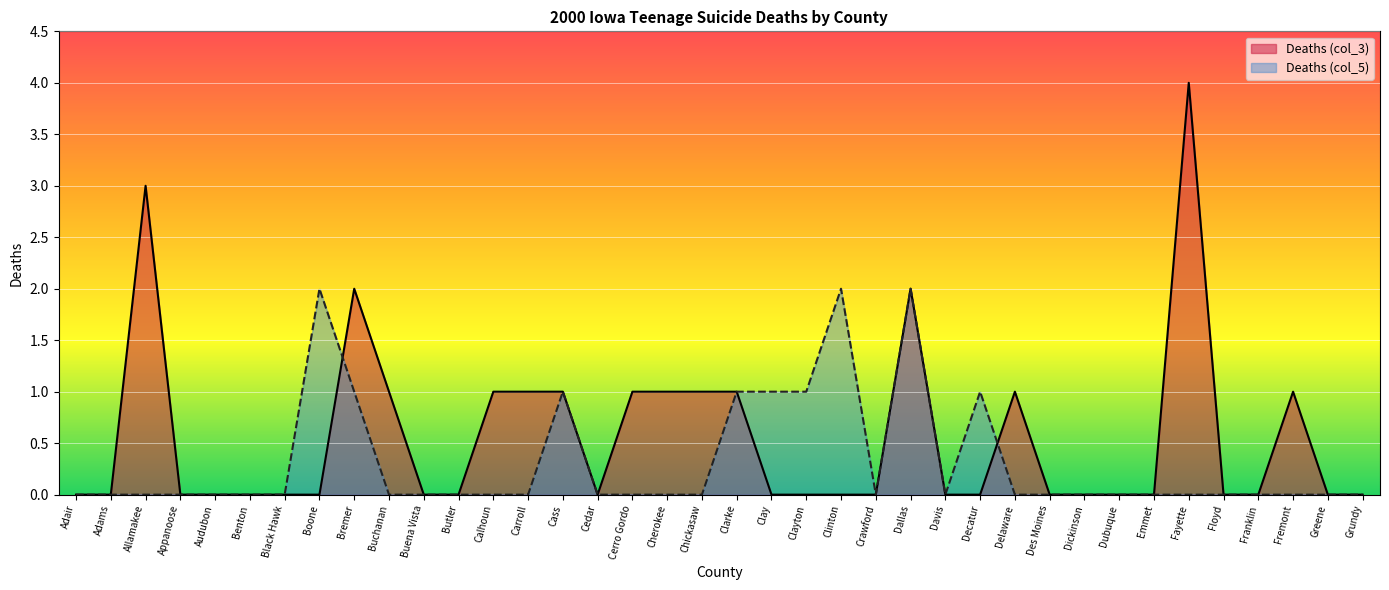

What is the sum of all Deaths (col_5) values?

12